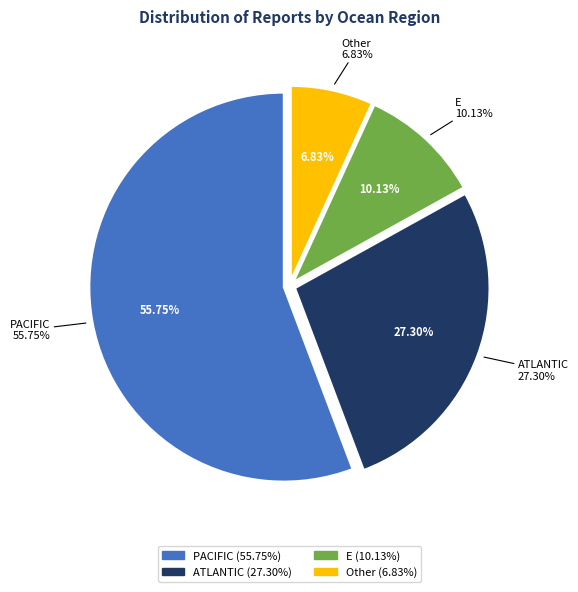

Is it true that PACIFIC is 56% of the pie?

True